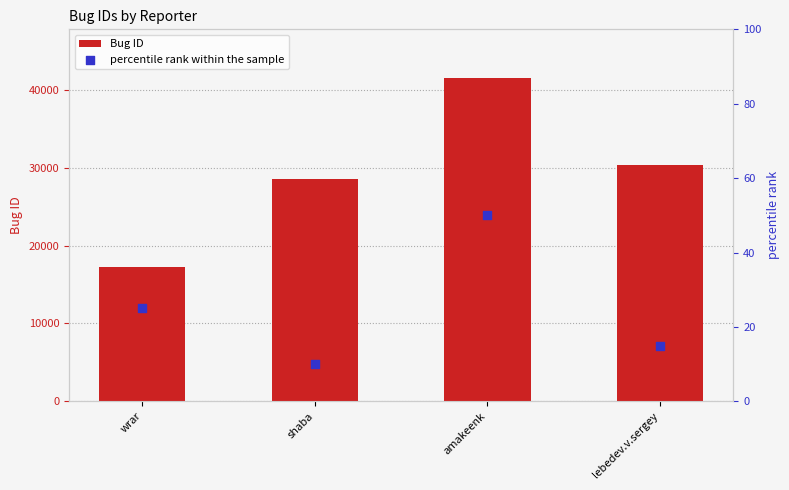

Which series reaches the maximum Y coordinate?

Bug ID